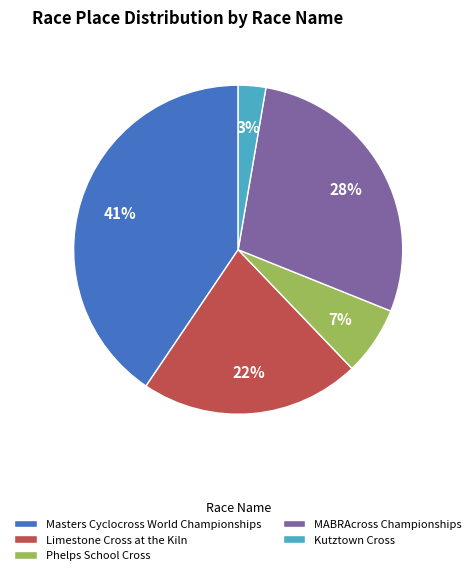

Is it true that Limestone Cross at the Kiln is 30% of the pie?

False